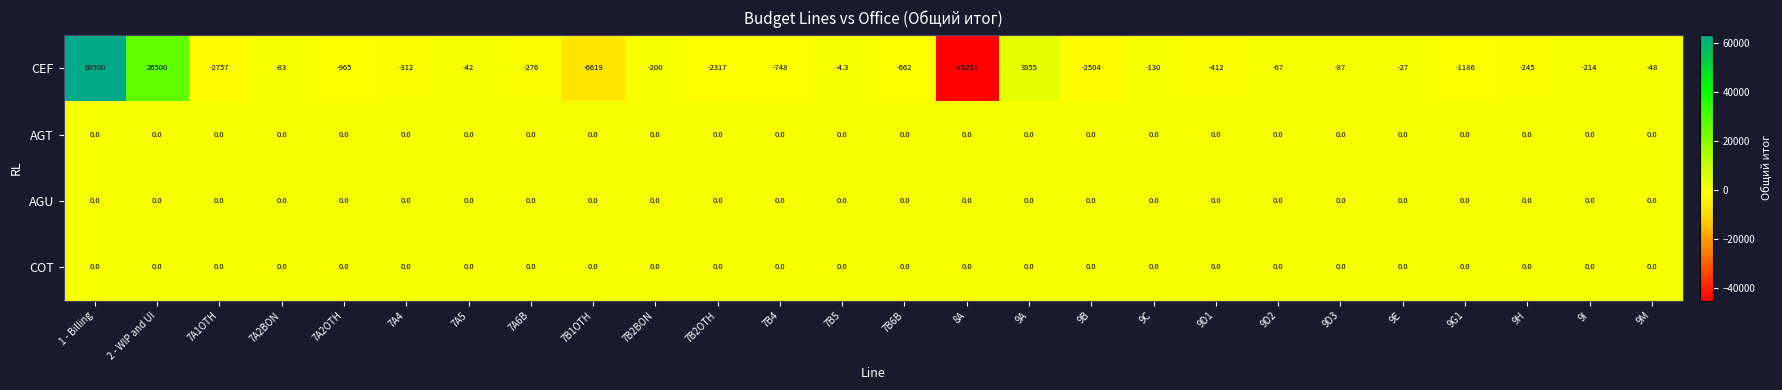

What is the spread (max minus min) of values at 7A2OTH?

965.0